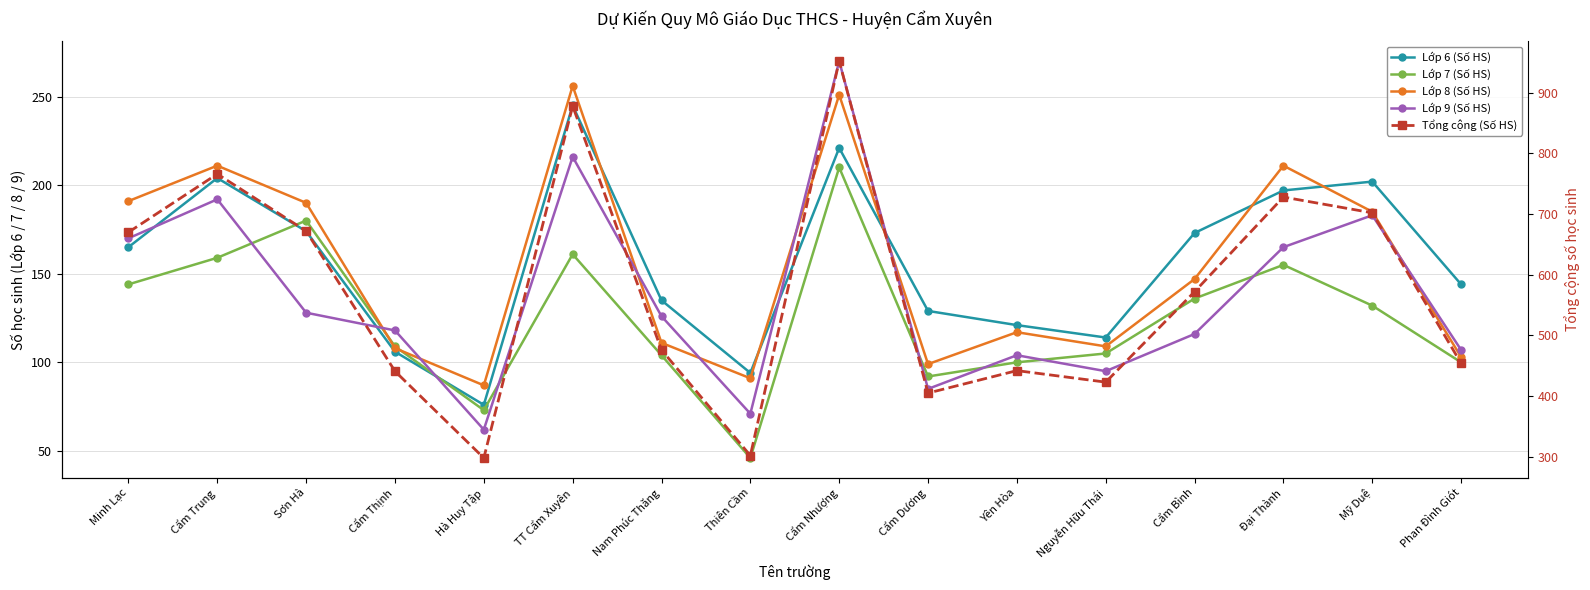

Count the number of categories in the chart.

16